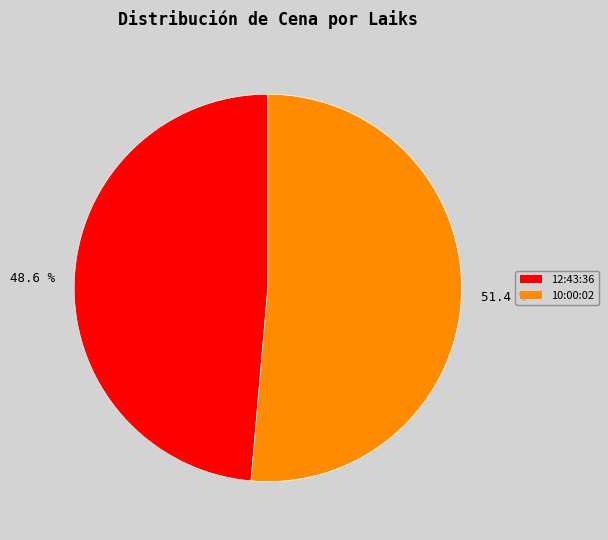

Is it true that 10:00:02 is 51% of the pie?

True